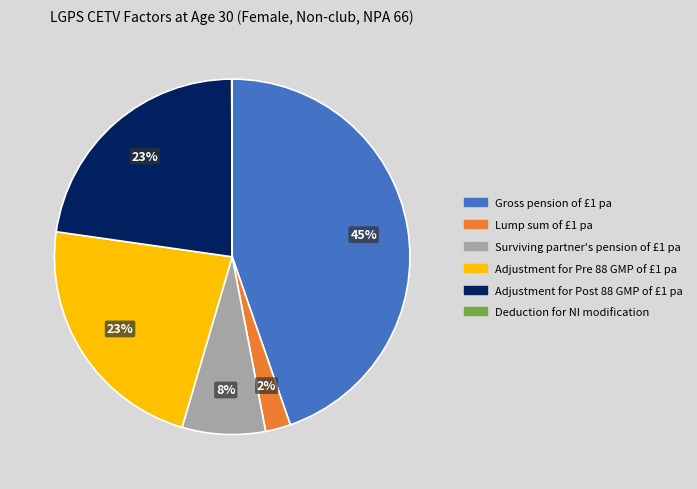

Do Lump sum of £1 pa and Adjustment for Pre 88 GMP of £1 pa together represent more than half of the pie?

No